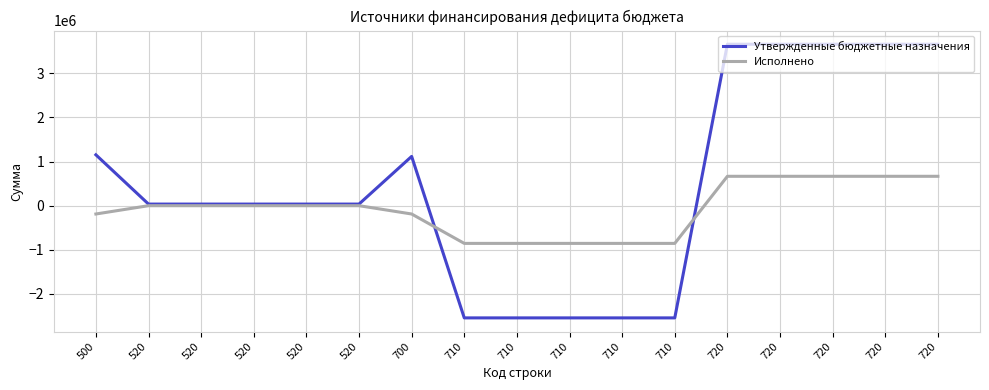

What is the total value across all series at 520?

36371.0